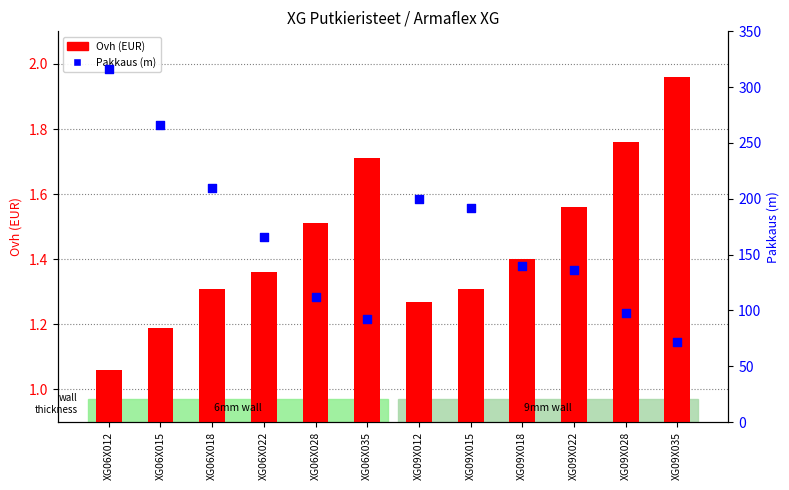

Which series reaches the minimum Y coordinate?

Ovh (EUR)